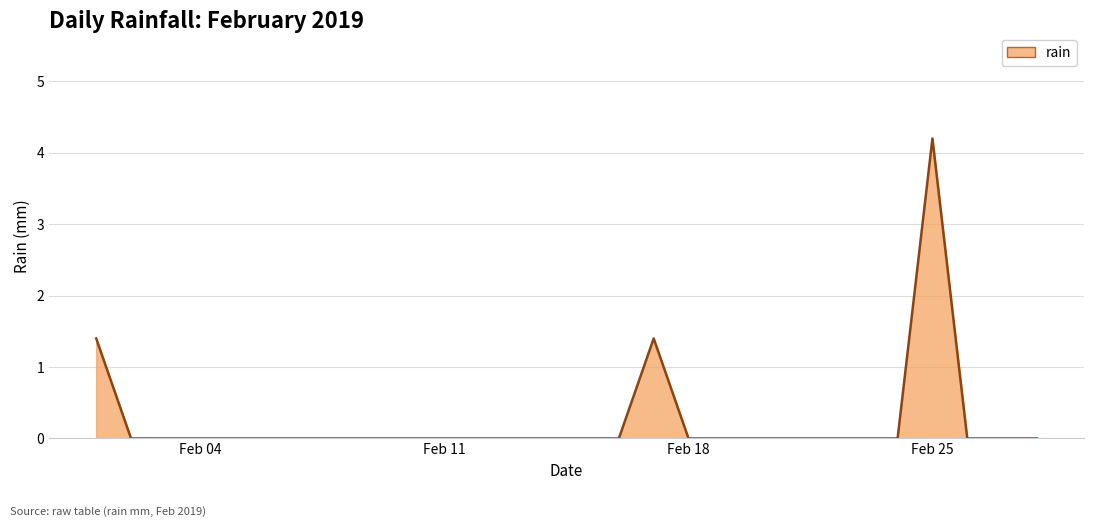

What is the difference between the maximum and minimum values?

4.2